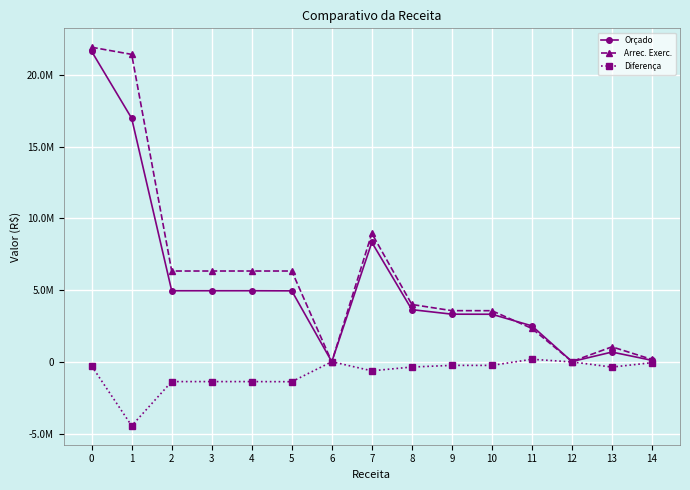

Does the chart have visible grid lines?

Yes